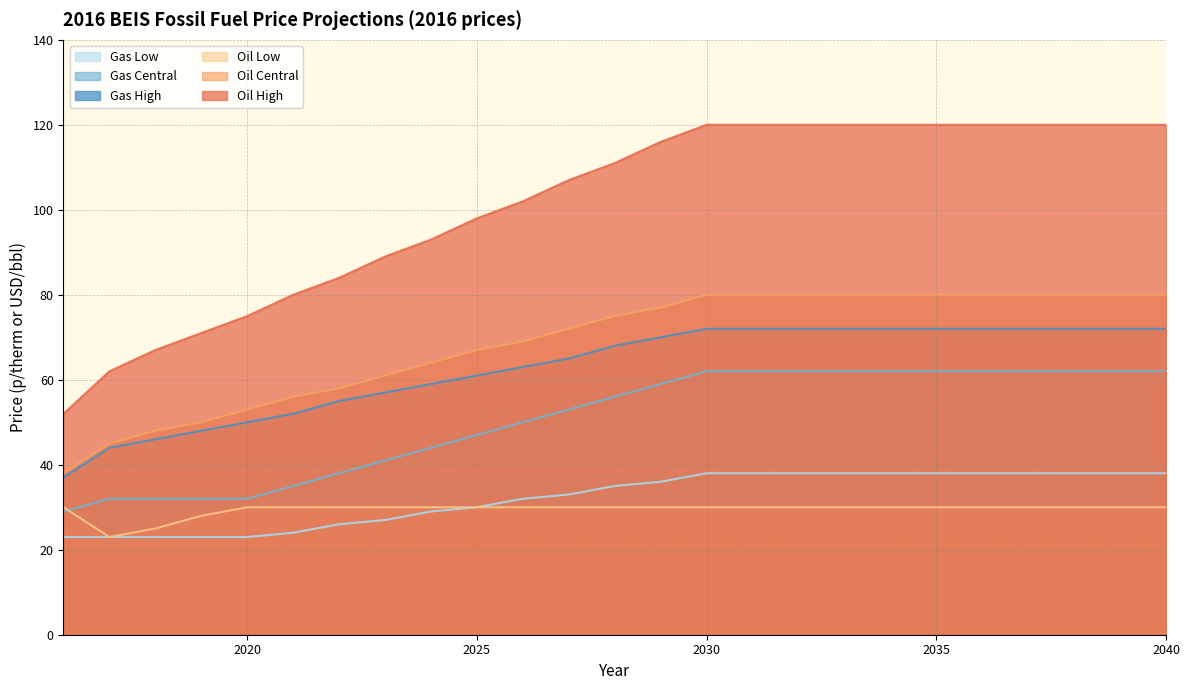

Does the chart have visible grid lines?

Yes